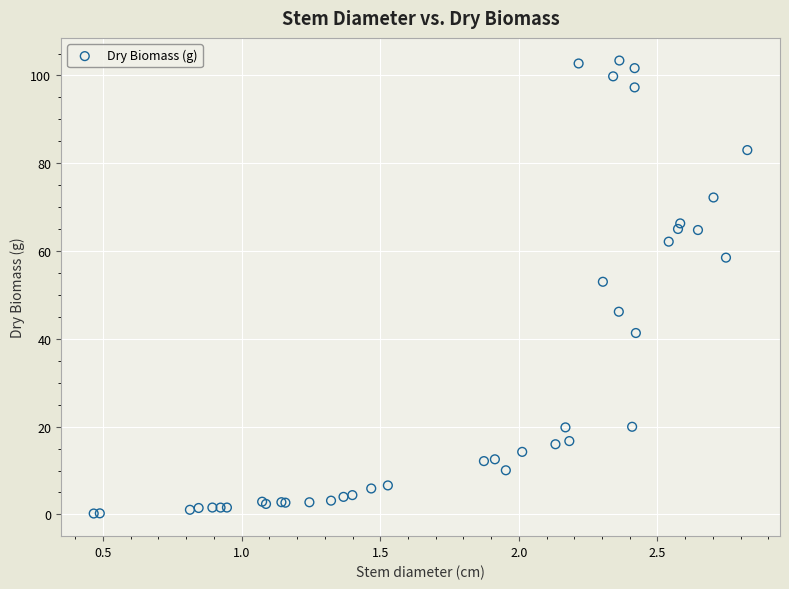

What Y value in the scatter plot is closest to 51?

53.0